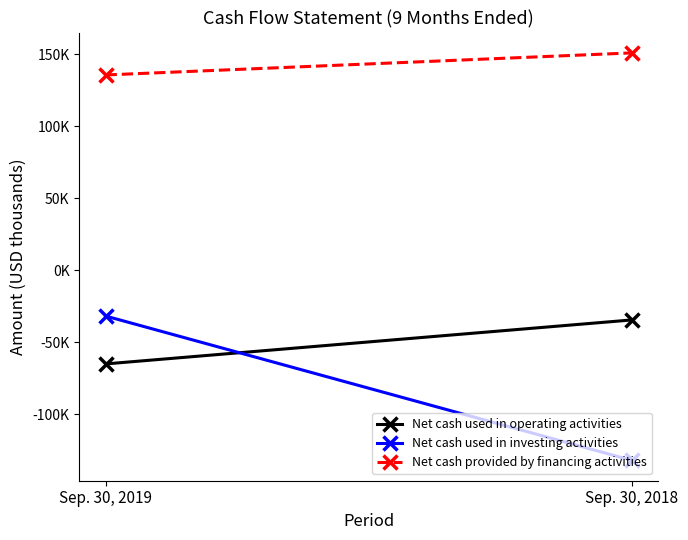

What is the sum of all Net cash used in investing activities values?

-163761